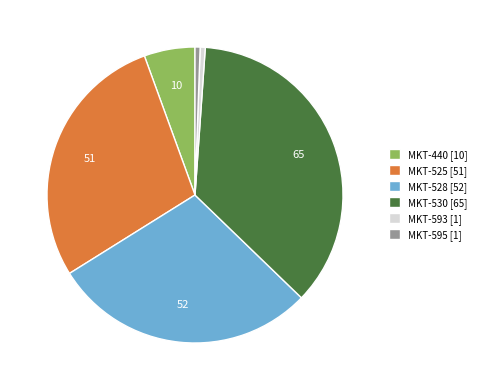

What is the ratio of the value at MKT-525 [51] to the value at MKT-528 [52]?

1.0